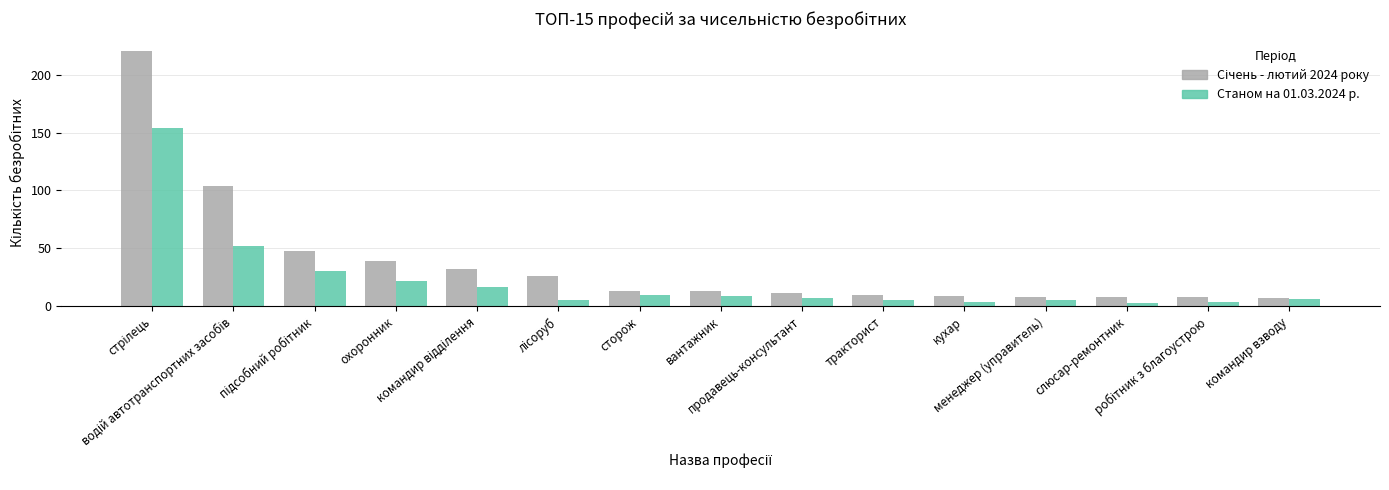

Reading left to right, list all the values displayed in this chart.

Січень - лютий 2024 року: стрілець=220	водій автотранспортних засобів=104	підсобний робітник=48	охоронник=39	командир відділення=32	лісоруб=26	сторож=13	вантажник=13	продавець-консультант=11	тракторист=10	кухар=9	менеджер (управитель)=8	слюсар-ремонтник=8	робітник з благоустрою=8	командир взводу=7
Станом на 01.03.2024 р.: стрілець=154	водій автотранспортних засобів=52	підсобний робітник=30	охоронник=22	командир відділення=17	лісоруб=5	сторож=10	вантажник=9	продавець-консультант=7	тракторист=5	кухар=4	менеджер (управитель)=5	слюсар-ремонтник=3	робітник з благоустрою=4	командир взводу=6